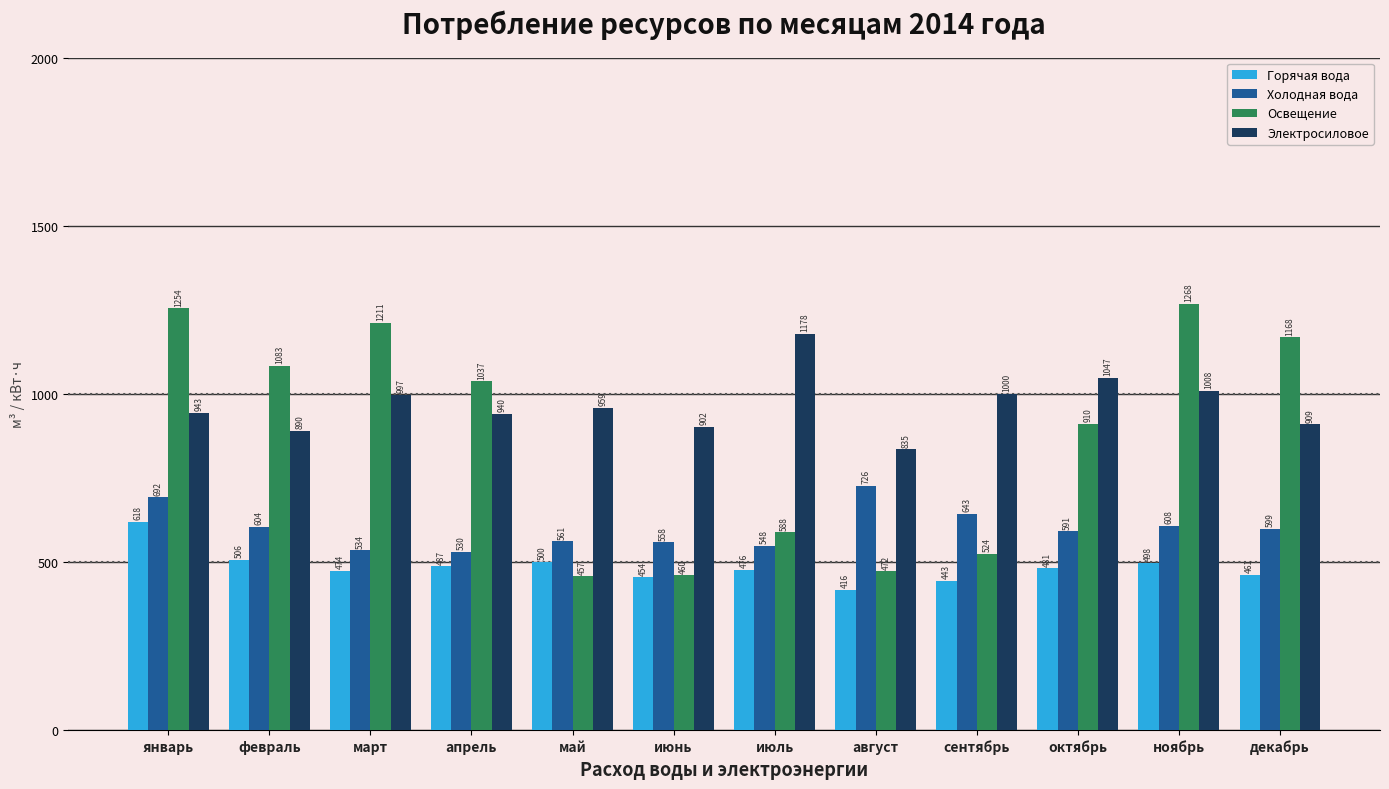

What are all the series names shown in the legend?

Горячая вода, Холодная вода, Освещение, Электросиловое